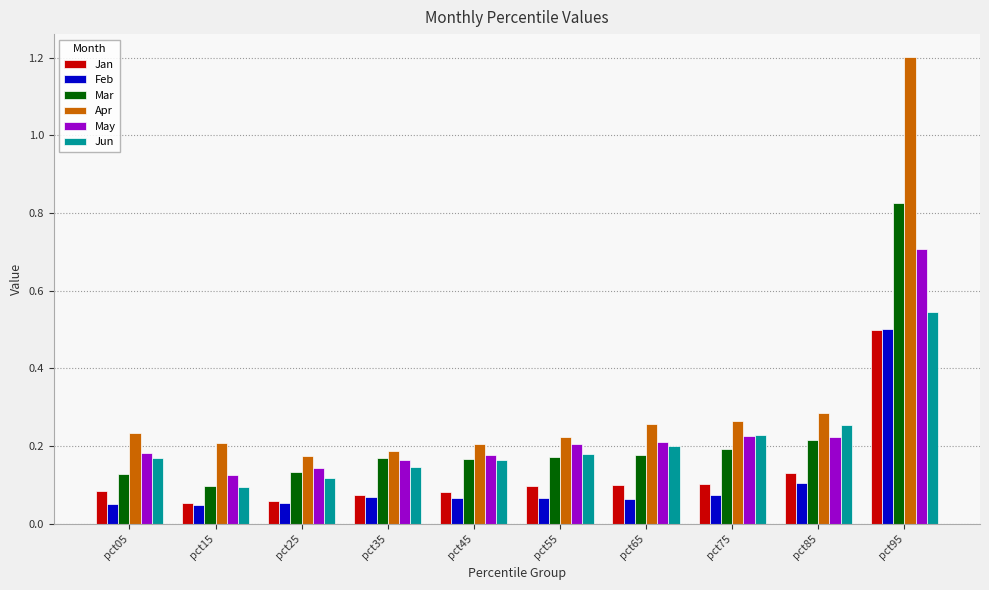

At how many categories does at least one series exceed 0?

10